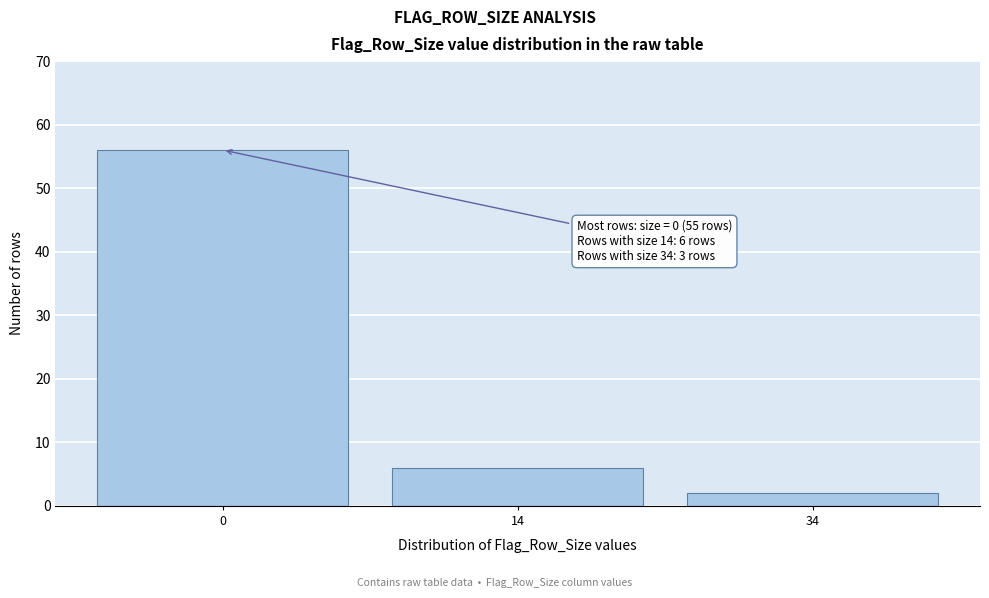

Reading left to right, extract all data points from this chart.

0=56	14=6	34=2